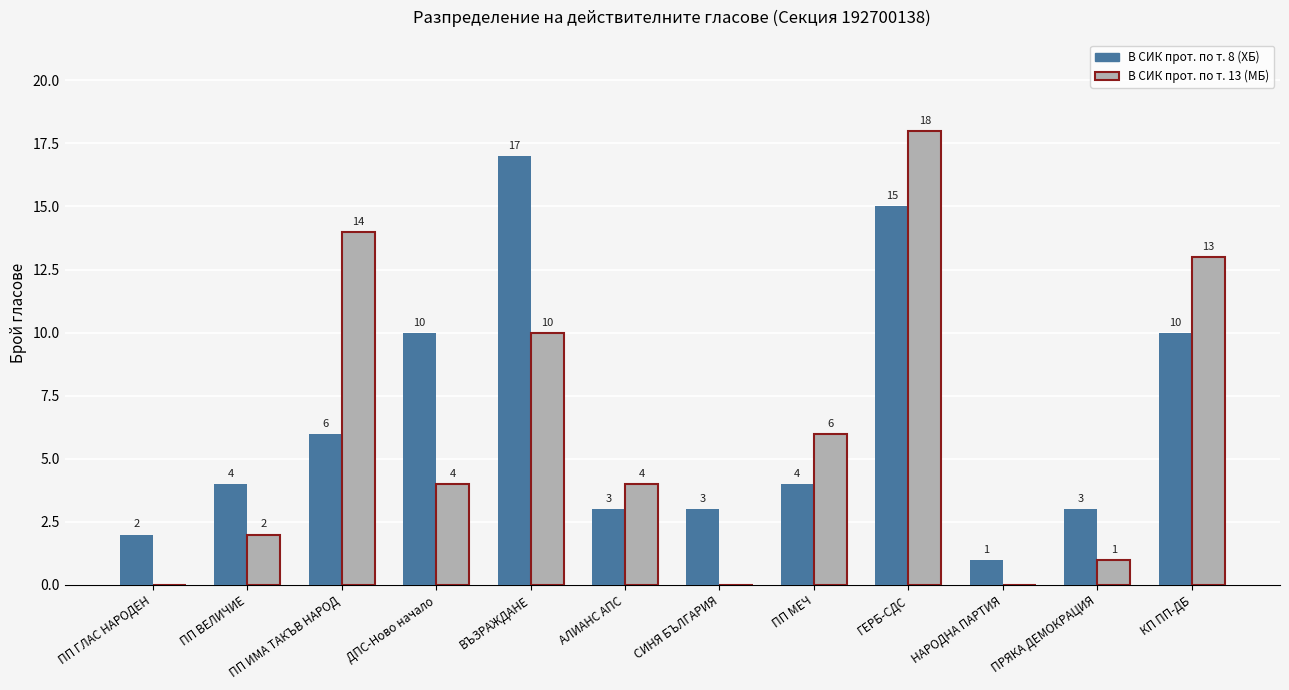

Reading right to left, extract all data points from this chart.

В СИК прот. по т. 8 (ХБ): КП ПП-ДБ=10	ПРЯКА ДЕМОКРАЦИЯ=3	НАРОДНА ПАРТИЯ=1	ГЕРБ-СДС=15	ПП МЕЧ=4	СИНЯ БЪЛГАРИЯ=3	АЛИАНС АПС=3	ВЪЗРАЖДАНЕ=17	ДПС-Ново начало=10	ПП ИМА ТАКЪВ НАРОД=6	ПП ВЕЛИЧИЕ=4	ПП ГЛАС НАРОДЕН=2
В СИК прот. по т. 13 (МБ): КП ПП-ДБ=13	ПРЯКА ДЕМОКРАЦИЯ=1	НАРОДНА ПАРТИЯ=0	ГЕРБ-СДС=18	ПП МЕЧ=6	СИНЯ БЪЛГАРИЯ=0	АЛИАНС АПС=4	ВЪЗРАЖДАНЕ=10	ДПС-Ново начало=4	ПП ИМА ТАКЪВ НАРОД=14	ПП ВЕЛИЧИЕ=2	ПП ГЛАС НАРОДЕН=0